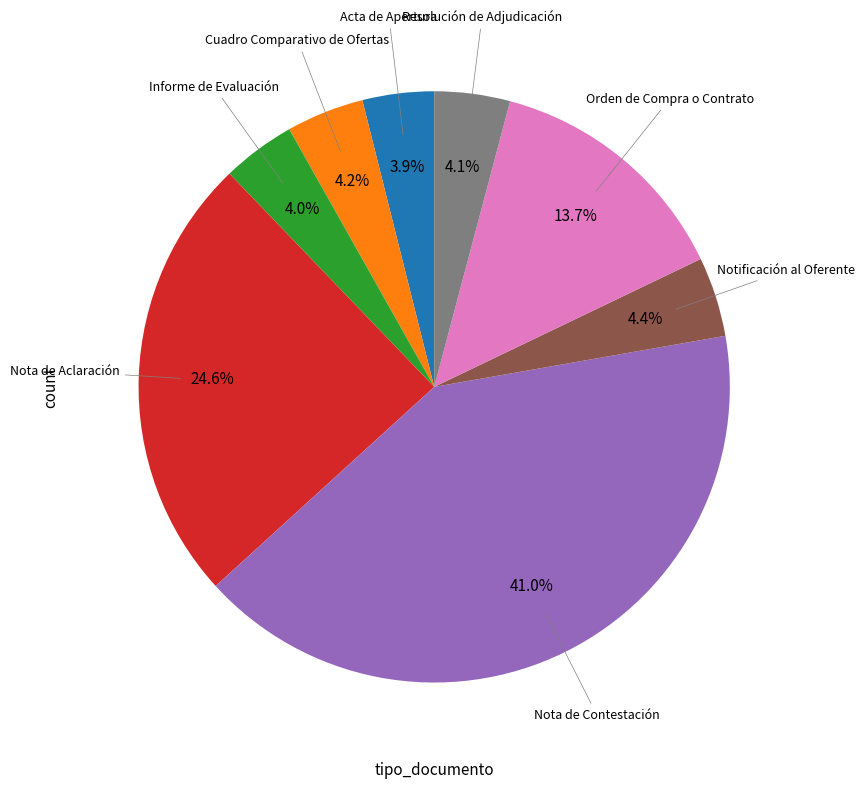

What portion of the pie excludes Resolución de Adjudicación?

95.9%